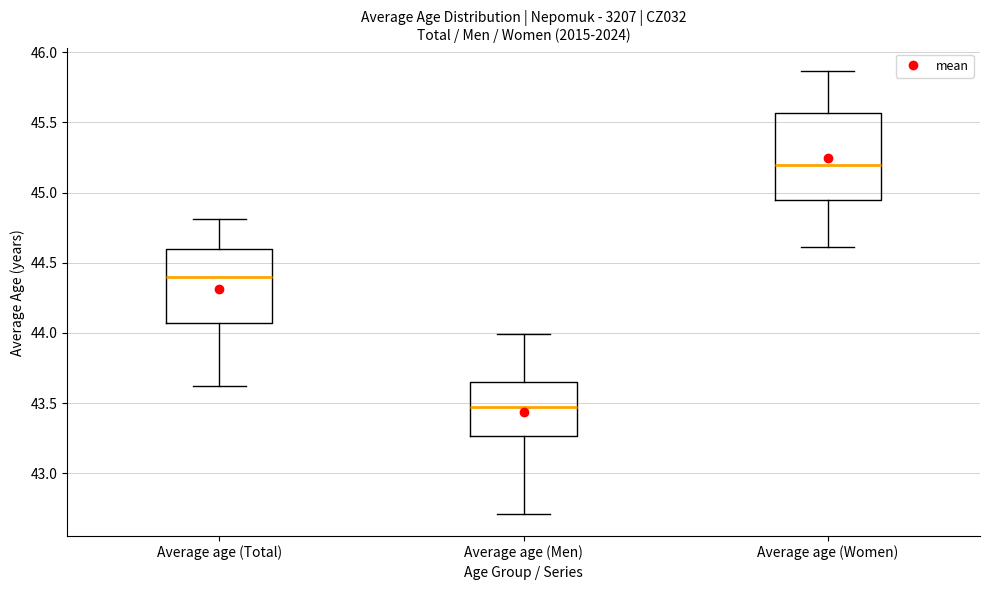

Where is the upper edge of the box for Average age (Men) on the y-axis? The values are not printed on the chart, so give them approximately, as read against the axis.

43.65